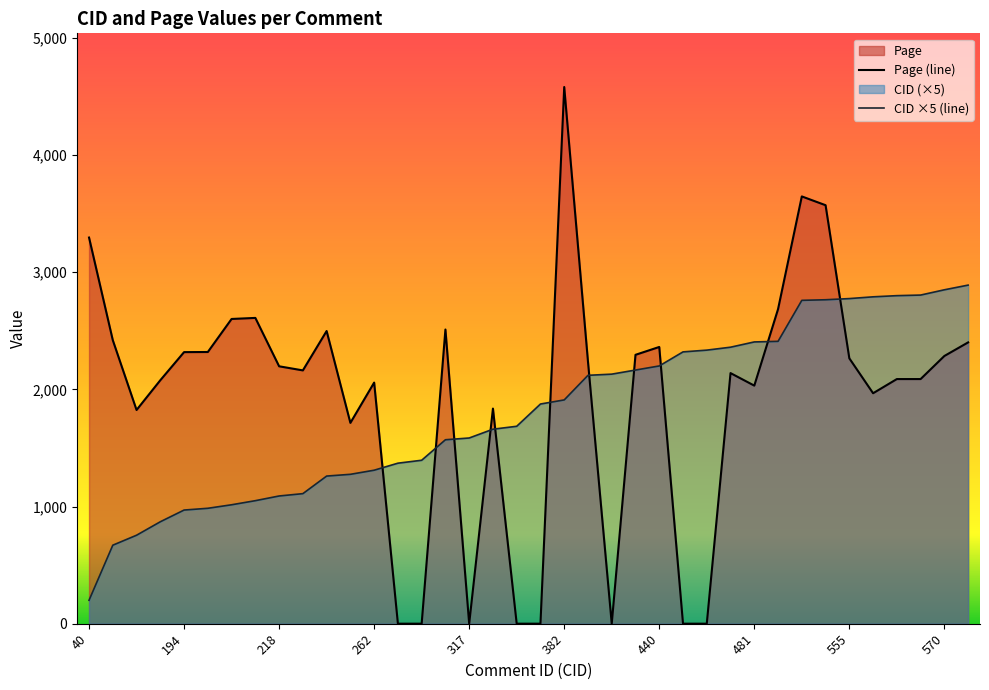

Rank the series at 424 from lowest to highest value.

CID, Page